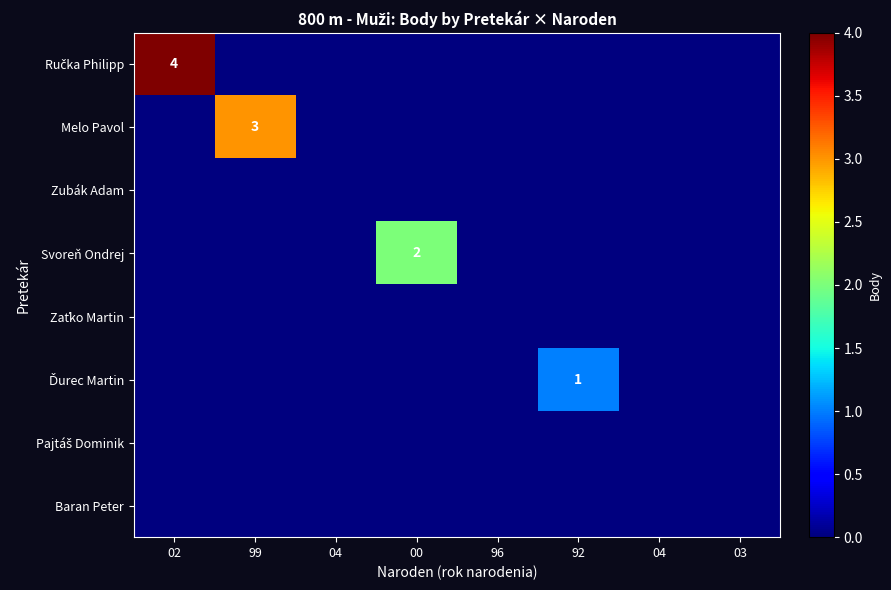

At which category does the chart reach its minimum across all series?

99